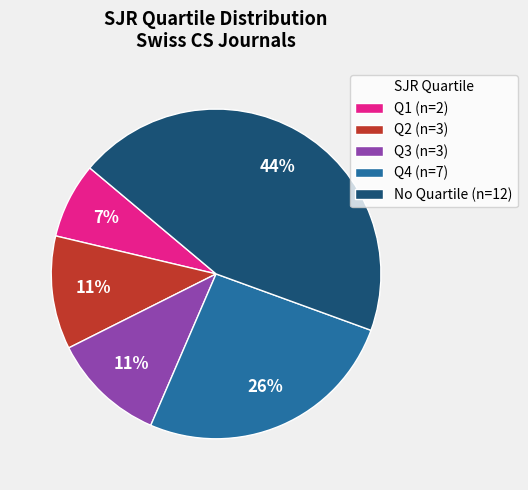

How many segments does this pie chart have?

5